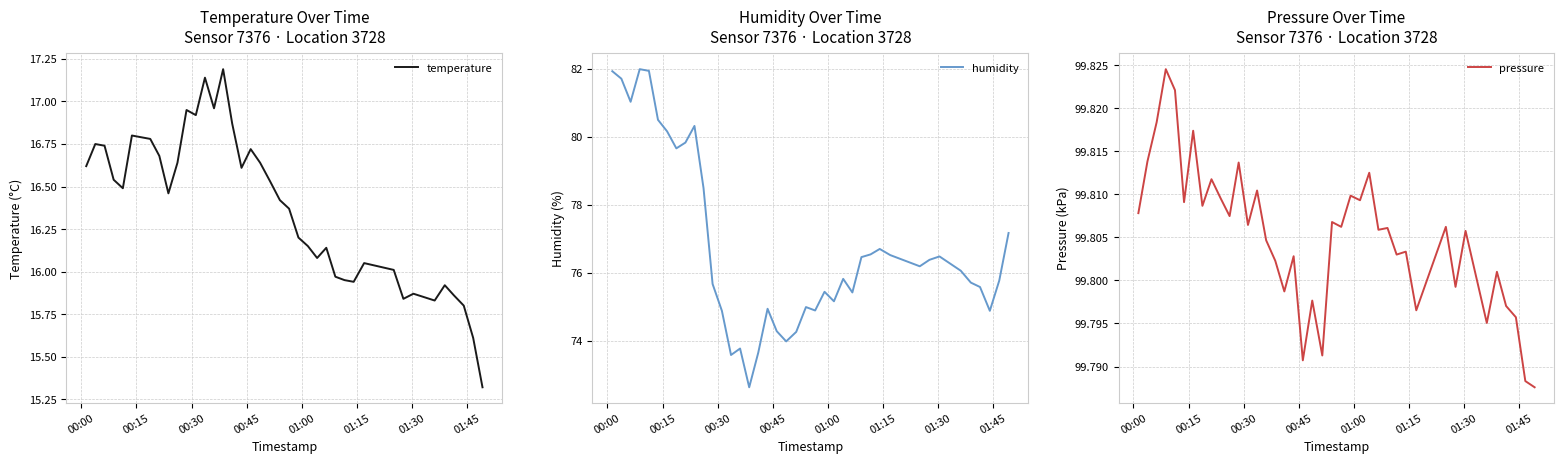

What is the highest value of the humidity series?

82.0